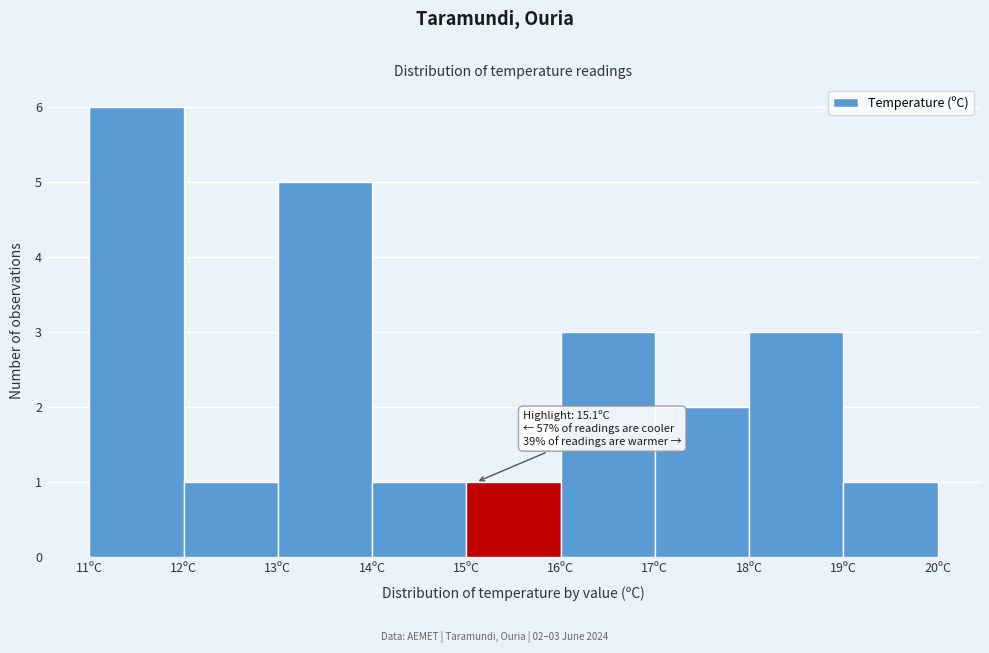

Over which range of the x-axis is the bar tallest?

11 to 12